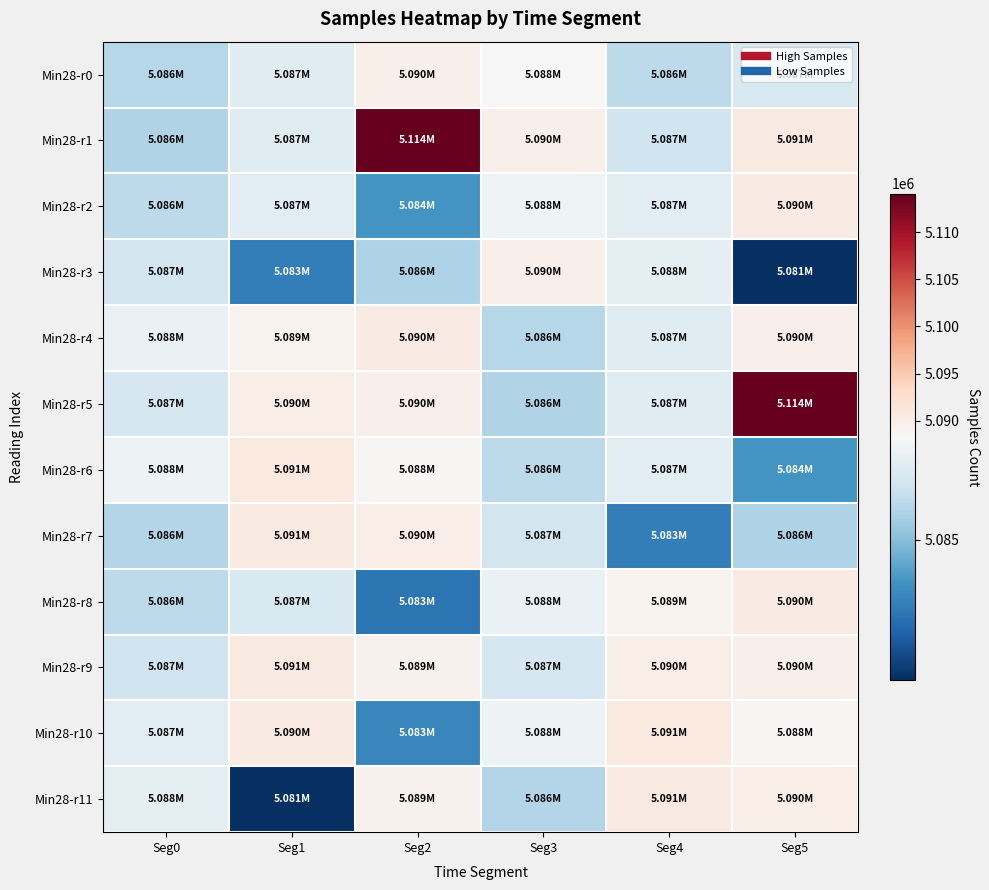

Reading left to right, transcribe all the data shown in this chart.

Min28-r0: Seg0=5086055	Seg1=5087313	Seg2=5089535	Seg3=5088454	Seg4=5086246	Seg5=5087073
Min28-r1: Seg0=5085948	Seg1=5087367	Seg2=5114105	Seg3=5089501	Seg4=5086763	Seg5=5090612
Min28-r2: Seg0=5086267	Seg1=5087395	Seg2=5083654	Seg3=5087931	Seg4=5087474	Seg5=5090337
Min28-r3: Seg0=5086866	Seg1=5082907	Seg2=5085902	Seg3=5089661	Seg4=5087589	Seg5=5080533
Min28-r4: Seg0=5087764	Seg1=5089277	Seg2=5090492	Seg3=5086055	Seg4=5087313	Seg5=5089535
Min28-r5: Seg0=5086957	Seg1=5089947	Seg2=5089618	Seg3=5085948	Seg4=5087367	Seg5=5114105
Min28-r6: Seg0=5087899	Seg1=5090740	Seg2=5088480	Seg3=5086267	Seg4=5087395	Seg5=5083654
Min28-r7: Seg0=5086023	Seg1=5090693	Seg2=5090090	Seg3=5086866	Seg4=5082907	Seg5=5085902
Min28-r8: Seg0=5086246	Seg1=5087073	Seg2=5082620	Seg3=5087764	Seg4=5089277	Seg5=5090492
Min28-r9: Seg0=5086763	Seg1=5090612	Seg2=5089408	Seg3=5086957	Seg4=5089947	Seg5=5089618
Min28-r10: Seg0=5087474	Seg1=5090337	Seg2=5083207	Seg3=5087899	Seg4=5090740	Seg5=5088480
Min28-r11: Seg0=5087589	Seg1=5080533	Seg2=5089296	Seg3=5086023	Seg4=5090693	Seg5=5090090